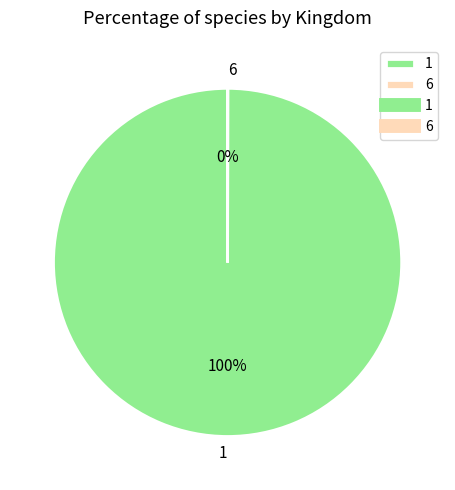

Is it true that 1 is 91% of the pie?

False